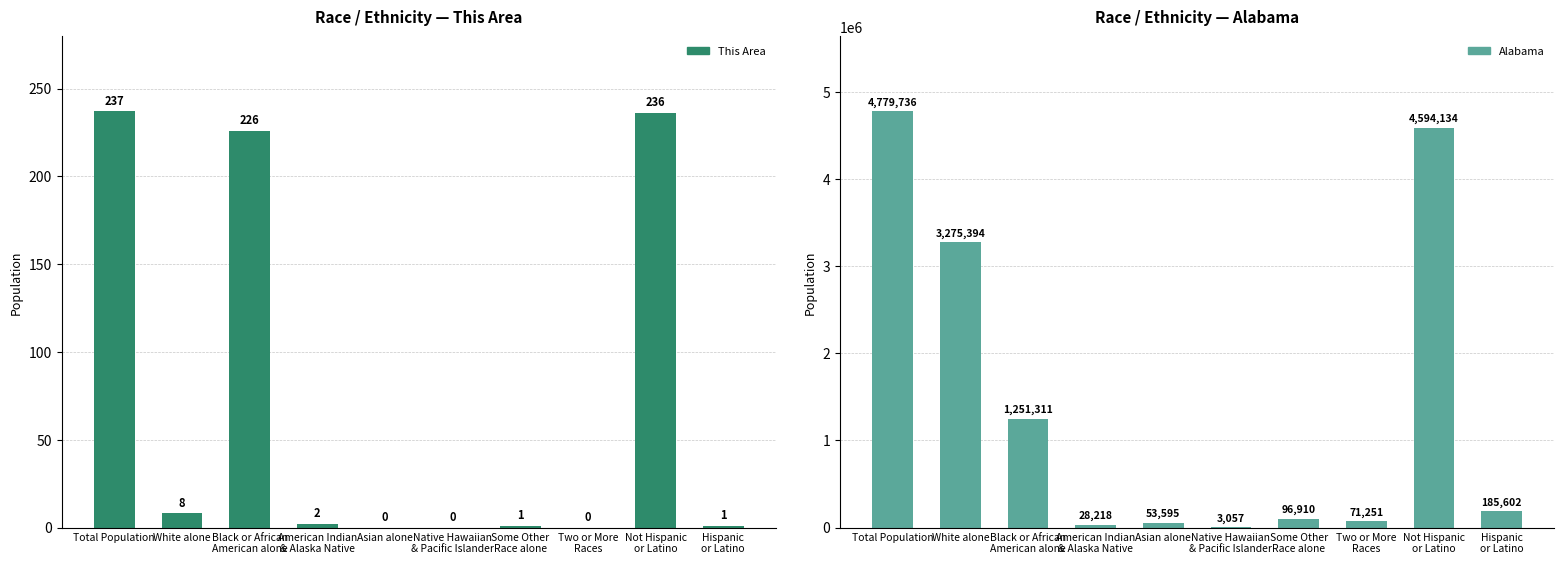

What are all the series names shown in the legend?

This Area, Alabama